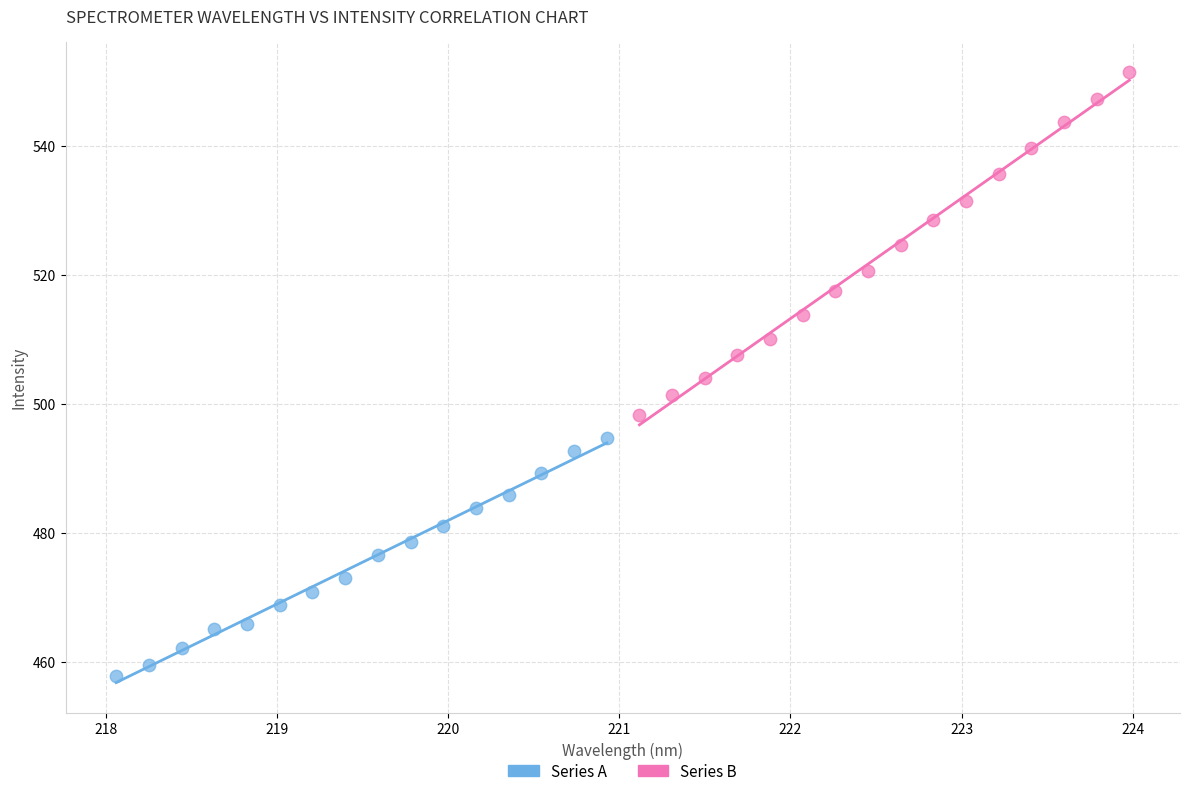

Which series has the widest spread of Y values?

Series B